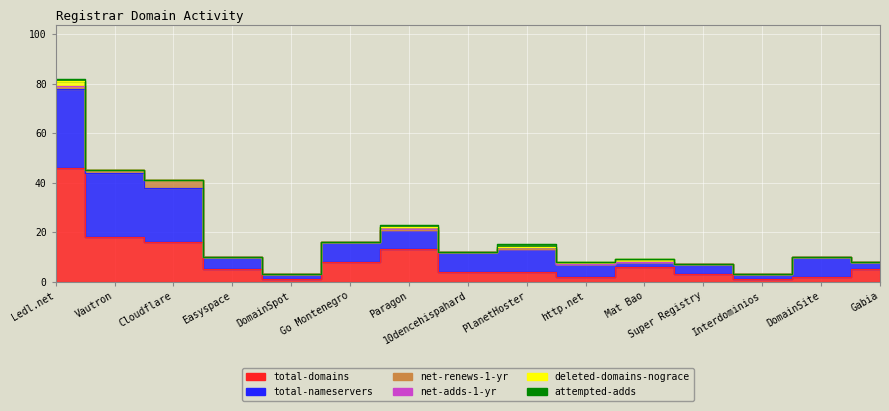

Reading left to right, list all the values displayed in this chart.

total-domains: Ledl.net=46	Vautron=18	Cloudflare=16	Easyspace=5	DomainSpot=1	Go Montenegro=8	Paragon=13	10dencehispahard=4	PlanetHoster=4	http.net=2	Mat Bao=6	Super Registry=3	Interdominios=1	DomainSite=2	Gabia=5
total-nameservers: Ledl.net=32	Vautron=26	Cloudflare=22	Easyspace=5	DomainSpot=2	Go Montenegro=8	Paragon=8	10dencehispahard=8	PlanetHoster=9	http.net=5	Mat Bao=2	Super Registry=4	Interdominios=2	DomainSite=8	Gabia=3
net-renews-1-yr: Ledl.net=1	Vautron=1	Cloudflare=3	Easyspace=0	DomainSpot=0	Go Montenegro=0	Paragon=0	10dencehispahard=0	PlanetHoster=0	http.net=0	Mat Bao=0	Super Registry=0	Interdominios=0	DomainSite=0	Gabia=0
net-adds-1-yr: Ledl.net=0	Vautron=0	Cloudflare=0	Easyspace=0	DomainSpot=0	Go Montenegro=0	Paragon=1	10dencehispahard=0	PlanetHoster=1	http.net=0	Mat Bao=0	Super Registry=0	Interdominios=0	DomainSite=0	Gabia=0
deleted-domains-nograce: Ledl.net=2	Vautron=0	Cloudflare=0	Easyspace=0	DomainSpot=0	Go Montenegro=0	Paragon=0	10dencehispahard=0	PlanetHoster=0	http.net=1	Mat Bao=1	Super Registry=0	Interdominios=0	DomainSite=0	Gabia=0
attempted-adds: Ledl.net=1	Vautron=0	Cloudflare=0	Easyspace=0	DomainSpot=0	Go Montenegro=0	Paragon=1	10dencehispahard=0	PlanetHoster=1	http.net=0	Mat Bao=0	Super Registry=0	Interdominios=0	DomainSite=0	Gabia=0